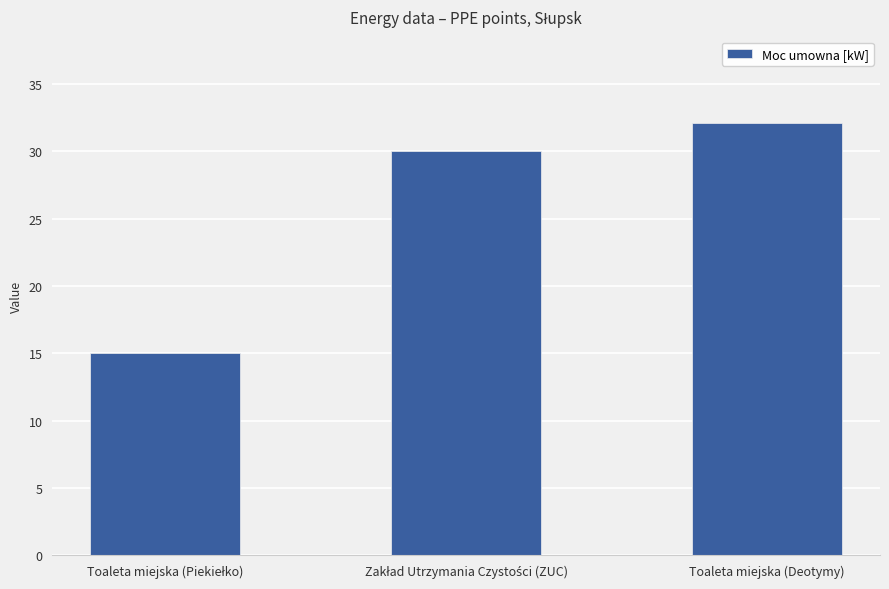

Is it true that the value at Toaleta miejska (Deotymy) is 32.1?

True